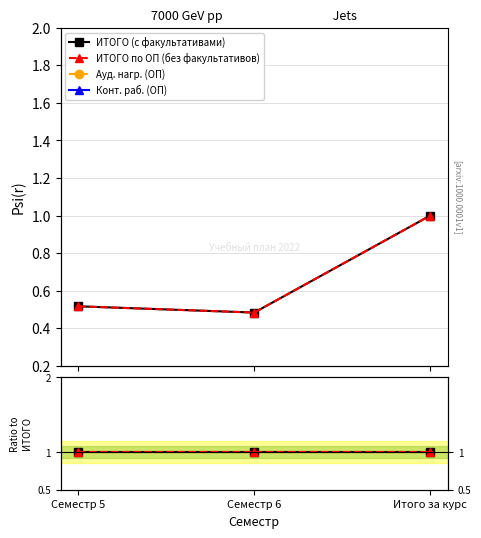

How many lines are shown in the chart?

4